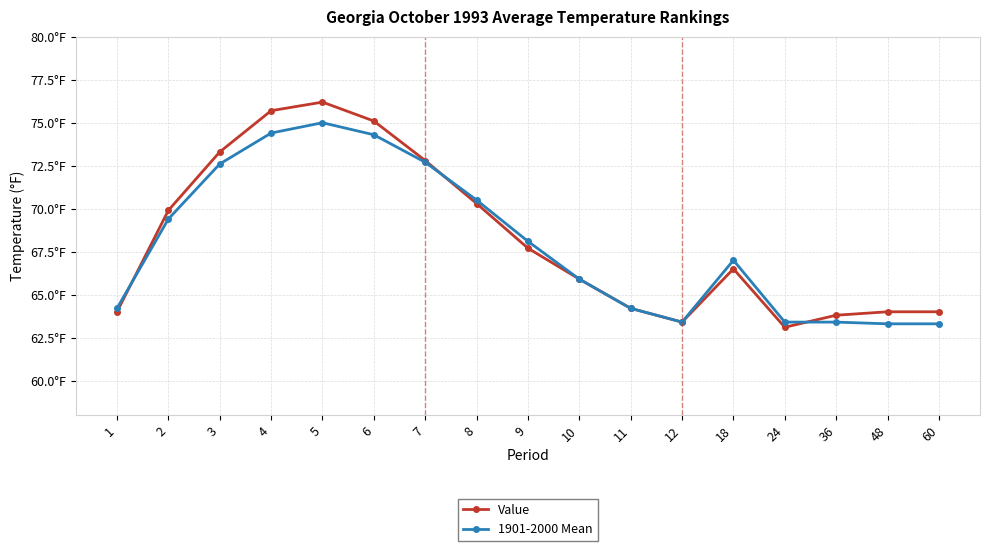

Is this an area chart (filled region under the line)?

No